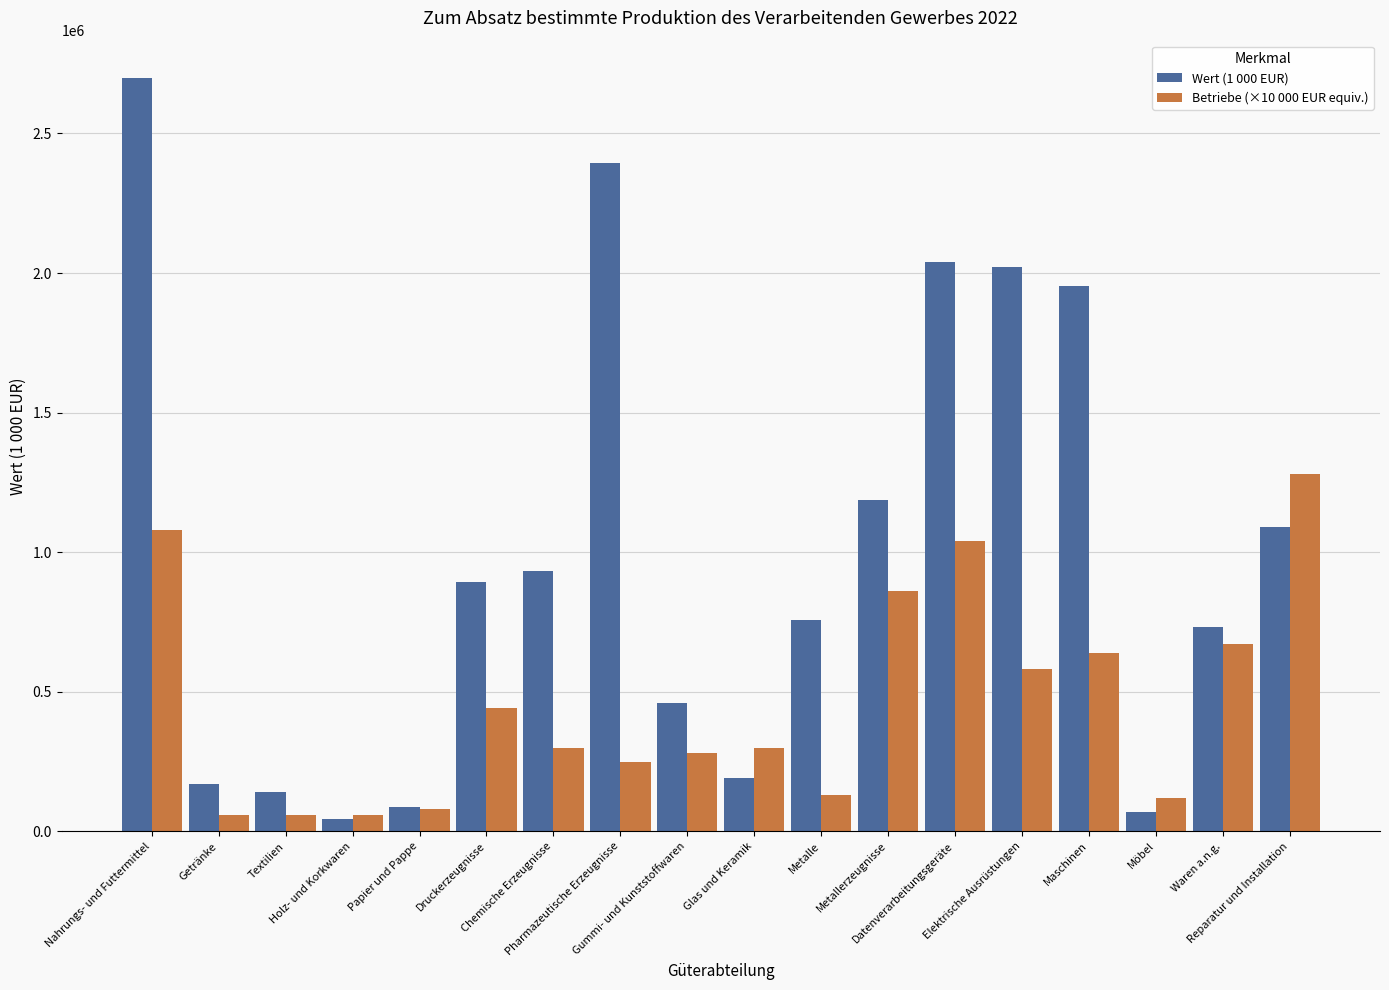

What is the difference between the second highest and second lowest values in the Betriebe (×10 000 EUR equiv.) series?

1020000